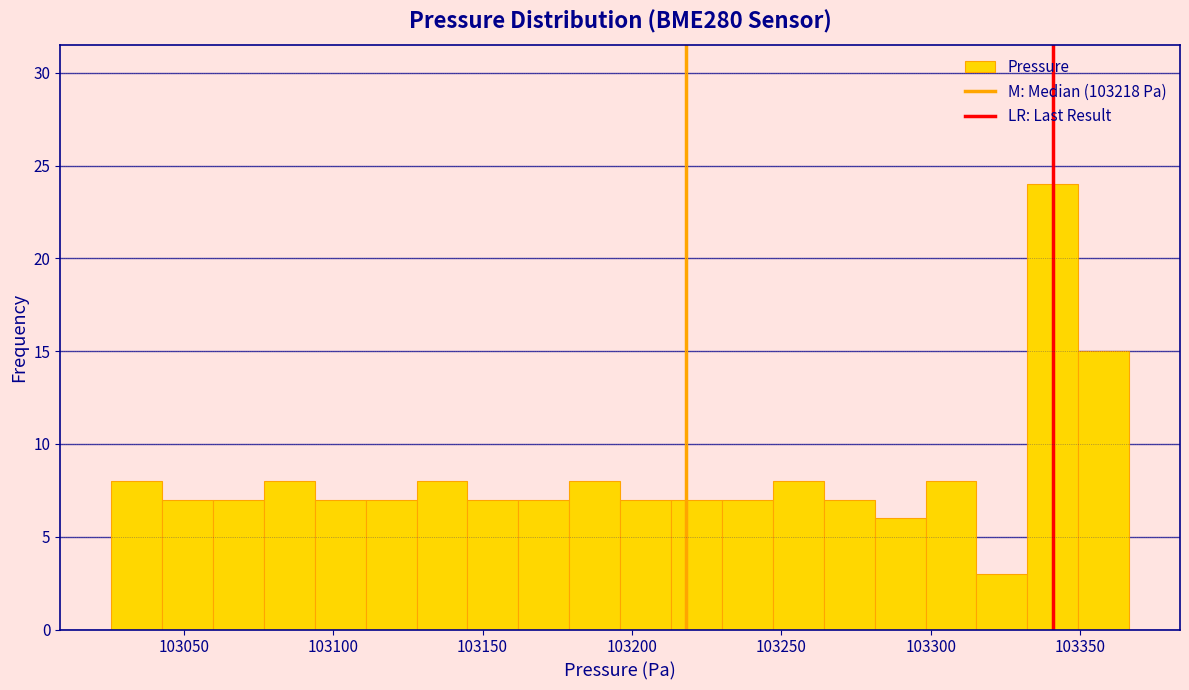

Around what value on the x-axis is the tallest bar? Give the approximate position of its centre, as read against the axis.

103340